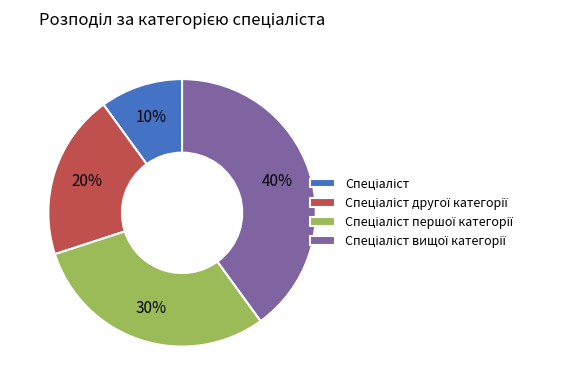

To the nearest percent, what is the difference between the largest and smallest slice percentages?

30%